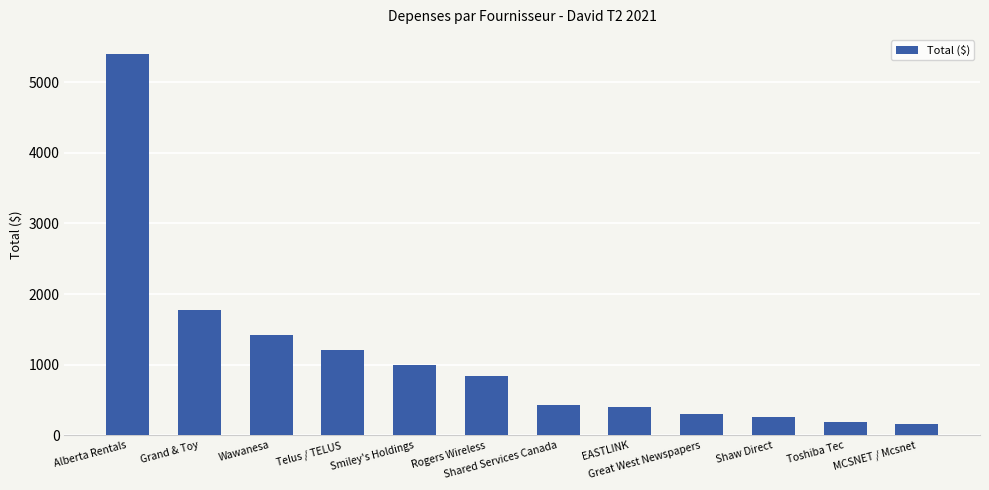

True or false: the data shows 265.9 at Shaw Direct.

True